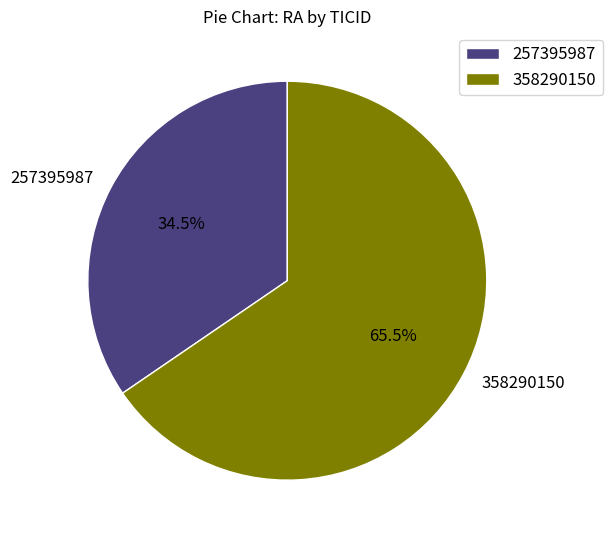

How many segments does this pie chart have?

2